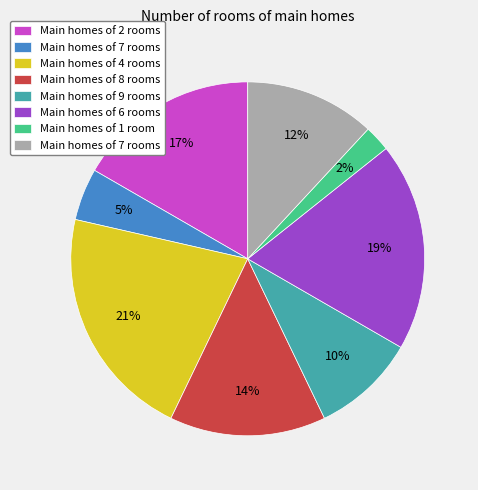

Is there a majority slice in this chart?

No